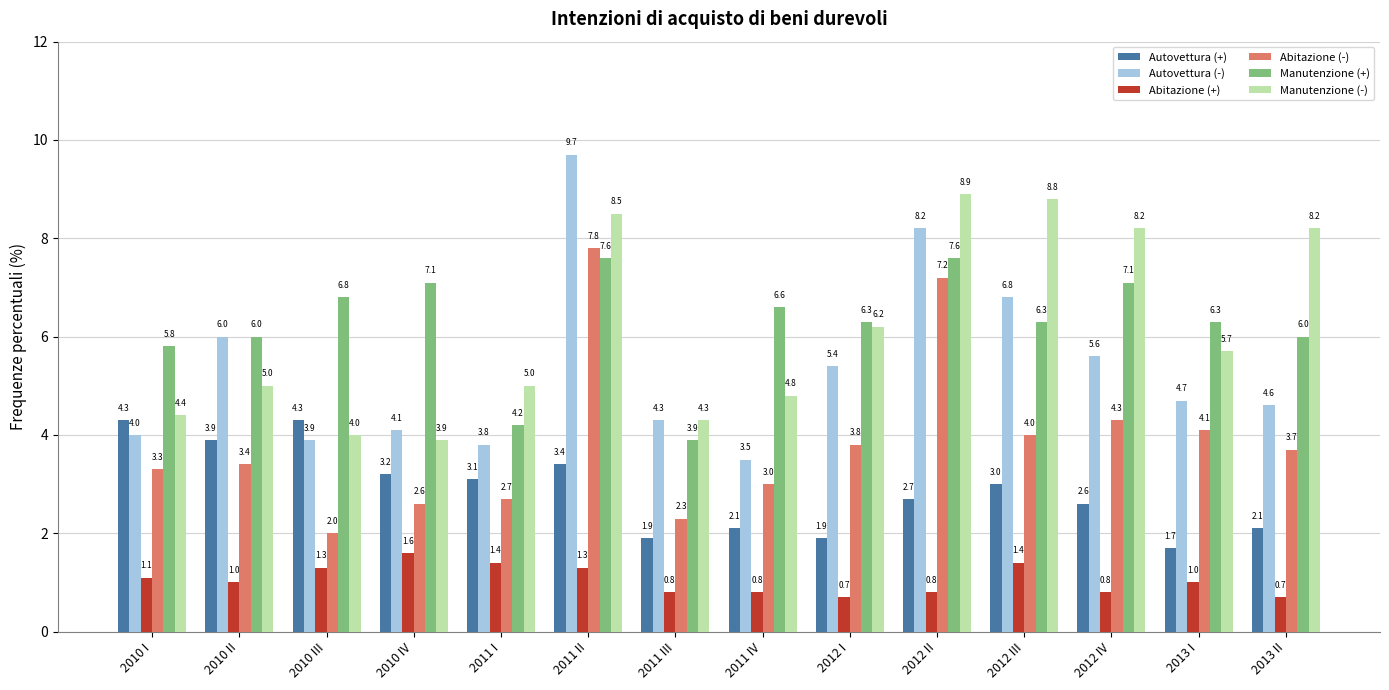

What is the total value across all series at 2011 IV?

20.8